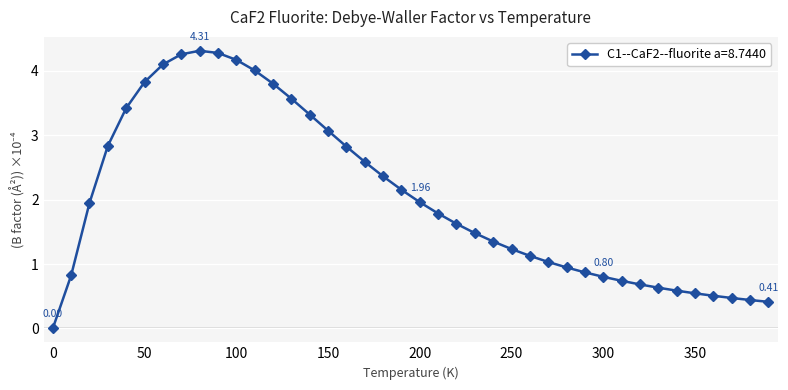

What is the sum of all values?

80.9